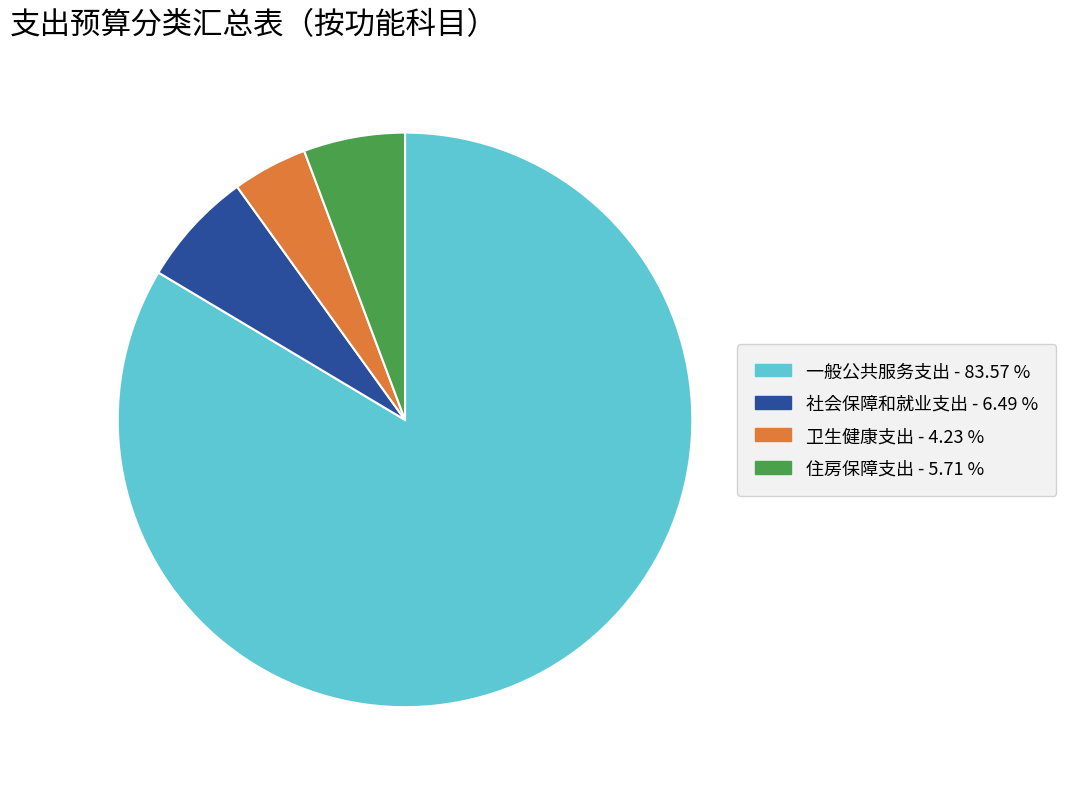

Combined, do 住房保障支出 and 社会保障和就业支出 account for over 50%?

No